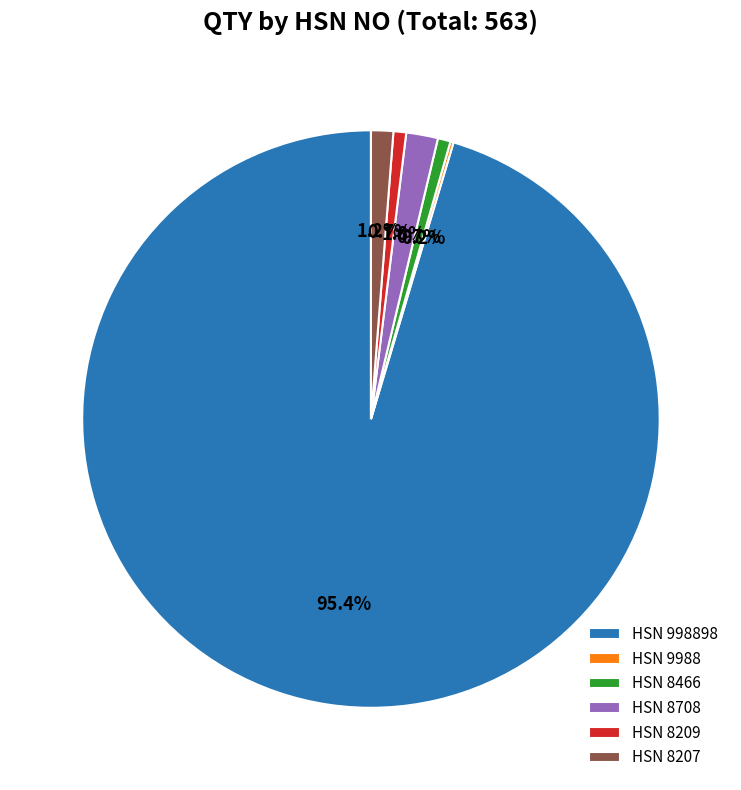

Does any single category account for the majority?

Yes